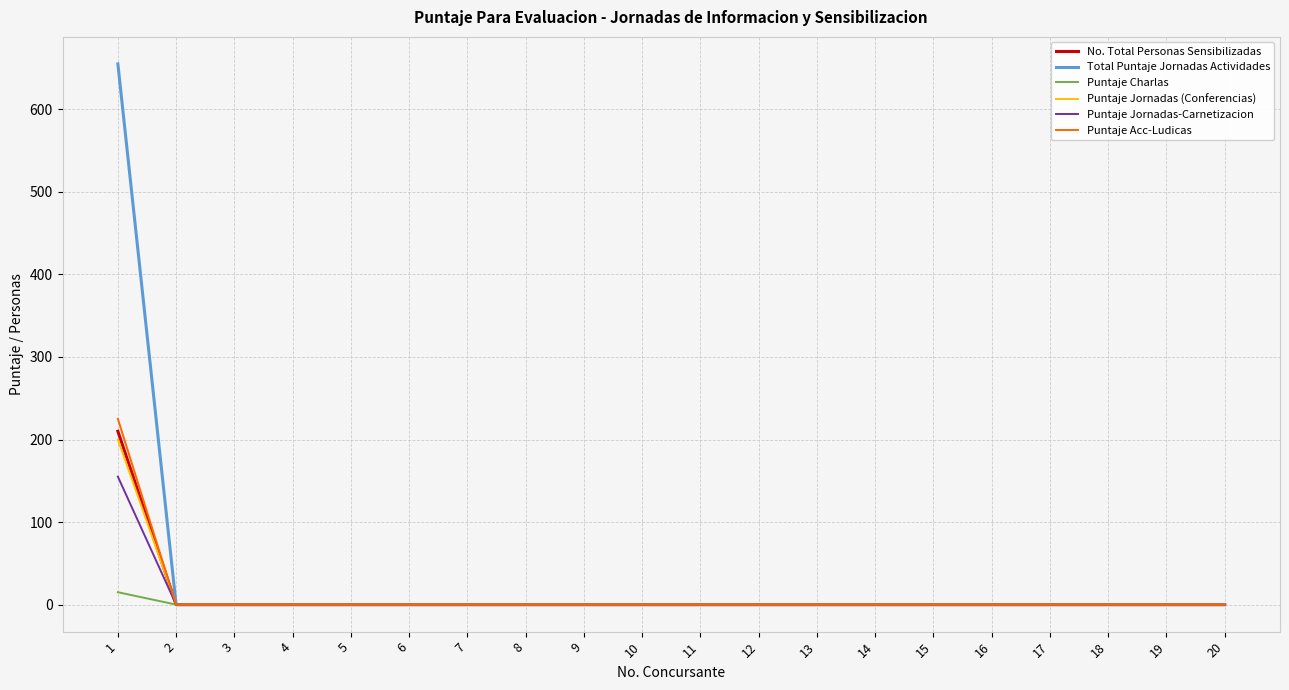

What is the highest value of the Total Puntaje Jornadas Actividades series?

655